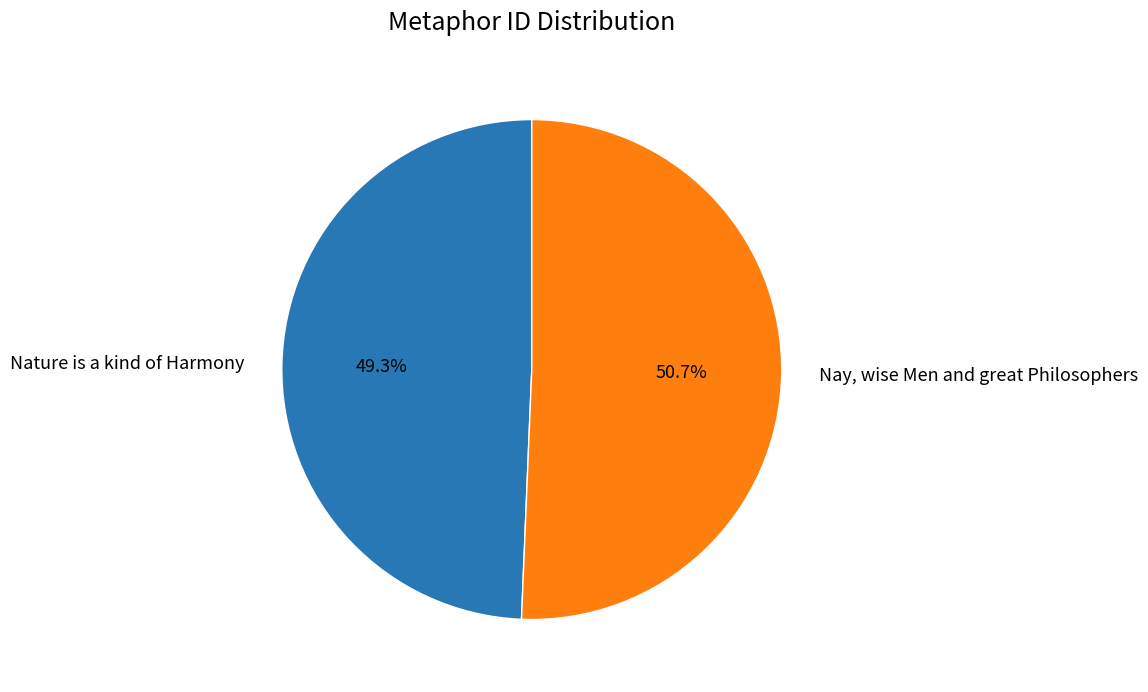

Between Nay, wise Men and great Philosophers and Nature is a kind of Harmony, which is larger?

Nay, wise Men and great Philosophers